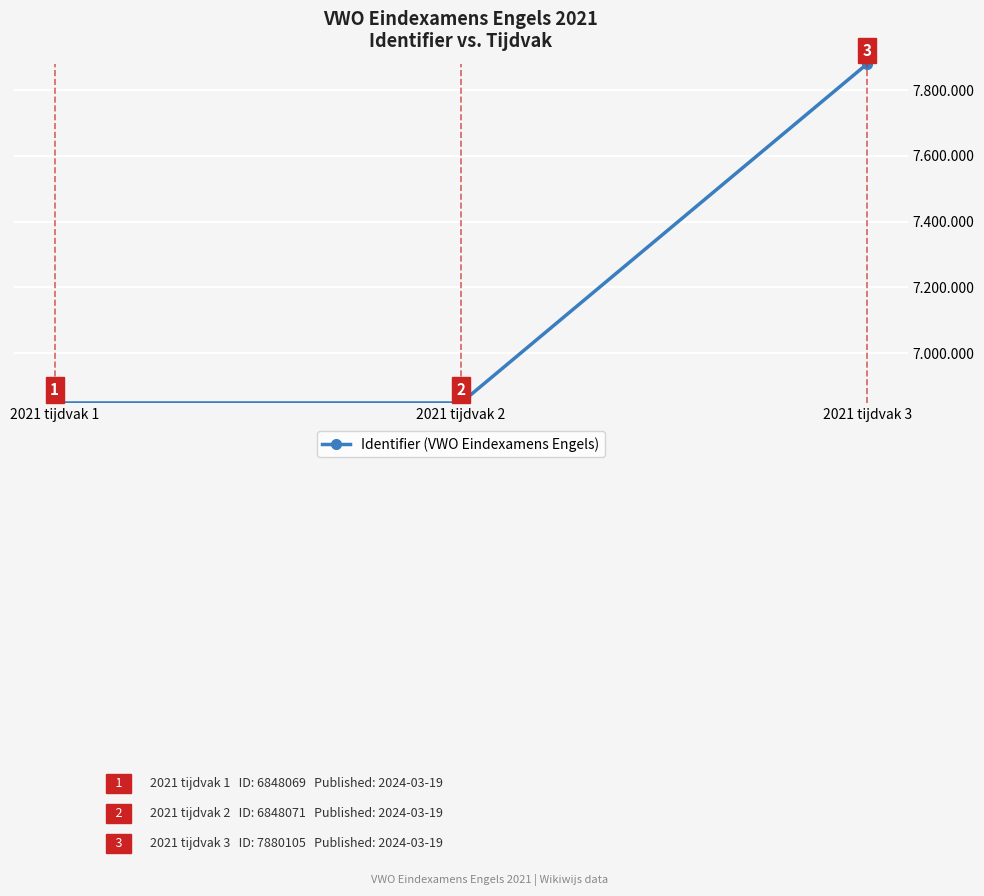

Which category has the lowest value across all series?

2021 tijdvak 1